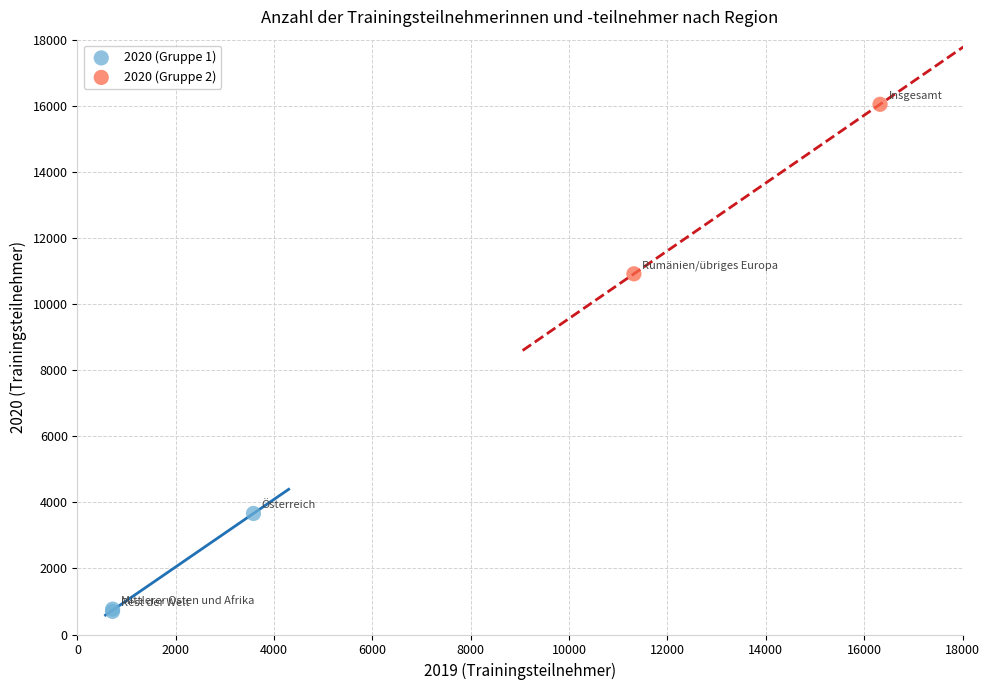

Which series contains the lowest Y value?

2020 (Gruppe 1)